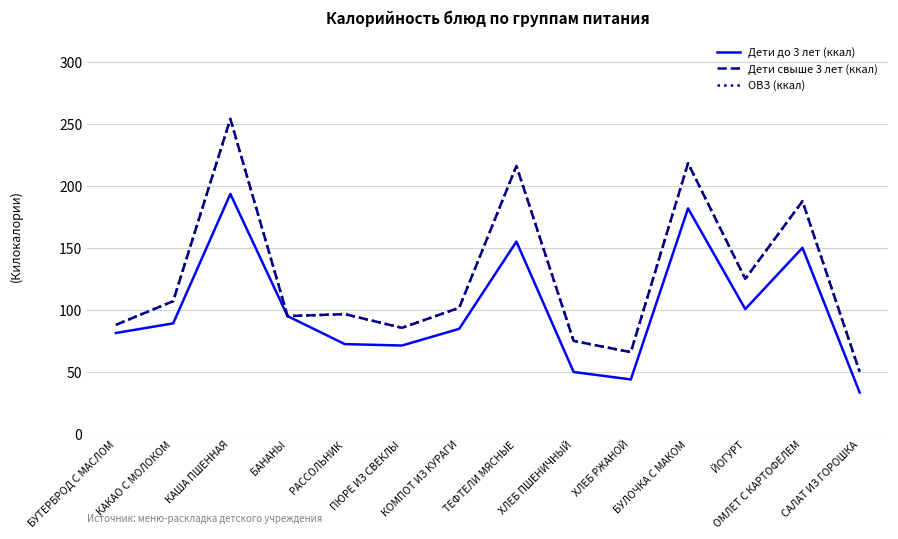

Reading right to left, list all the values displayed in this chart.

Дети до 3 лет (ккал): 33.4	150.0	100.6	181.8	44.0	50.0	155.0	84.8	71.3	72.5	95.0	193.4	89.2	81.4
Дети свыше 3 лет (ккал): 50.2	187.5	125.0	218.1	66.0	75.0	216.0	101.7	85.6	96.6	95.0	253.8	107.0	88.0
ОВЗ (ккал): 50.2	187.5	125.0	218.1	66.0	75.0	216.0	101.7	85.6	96.6	95.0	253.8	107.0	88.0